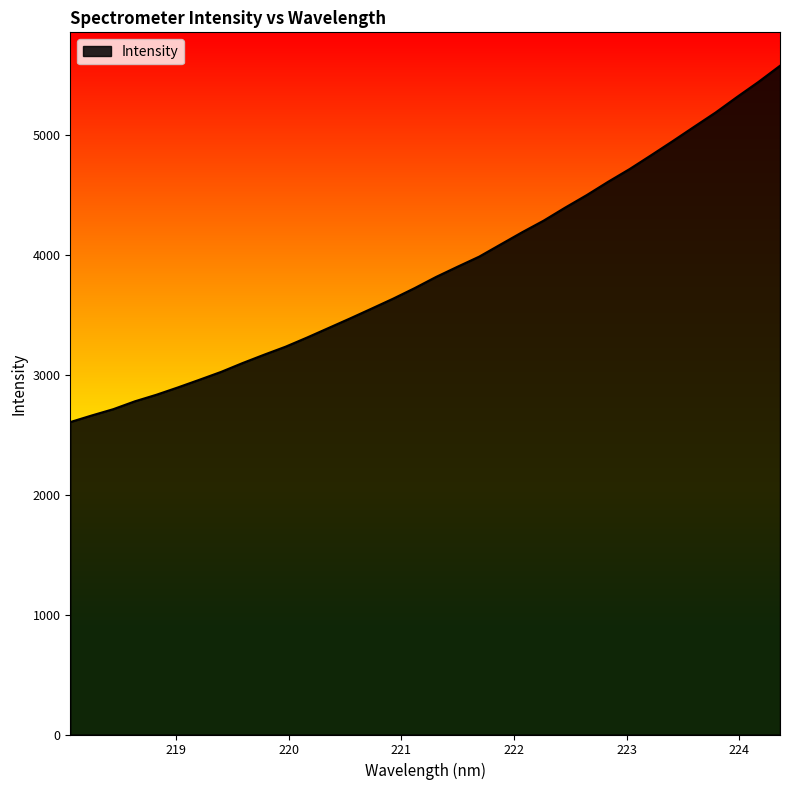

What is the difference between the maximum and minimum values?

2971.8